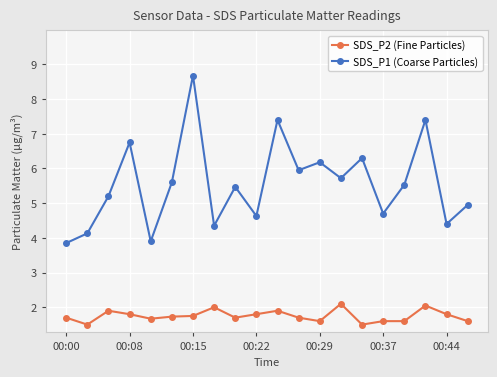

True or false: SDS_P1 (Coarse Particles) and SDS_P2 (Fine Particles) cross at least once.

False